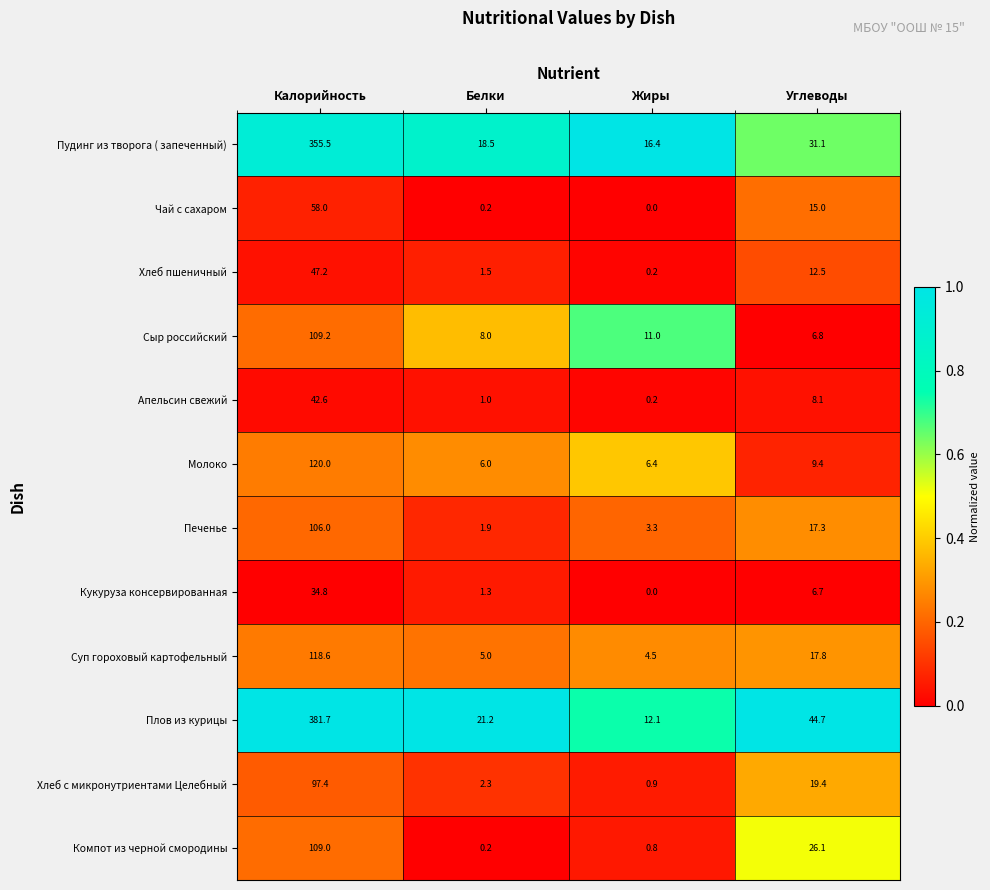

The value of Печенье at Калорийность is 38.5. True or false?

False